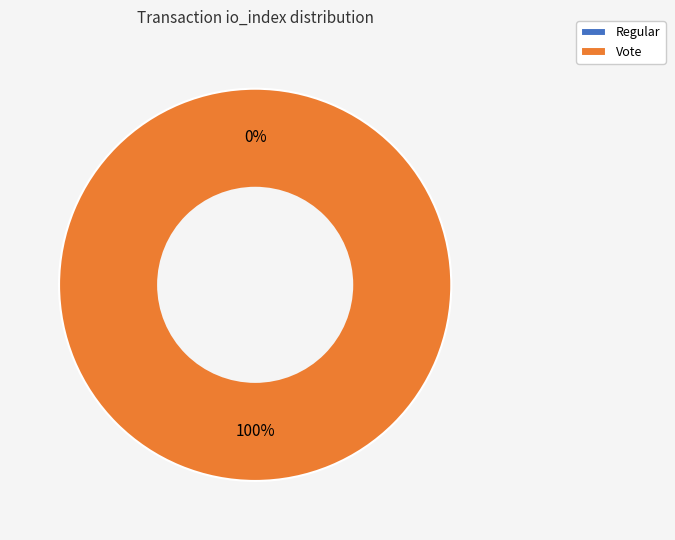

What percentage do Vote and Regular together represent?

100.0%